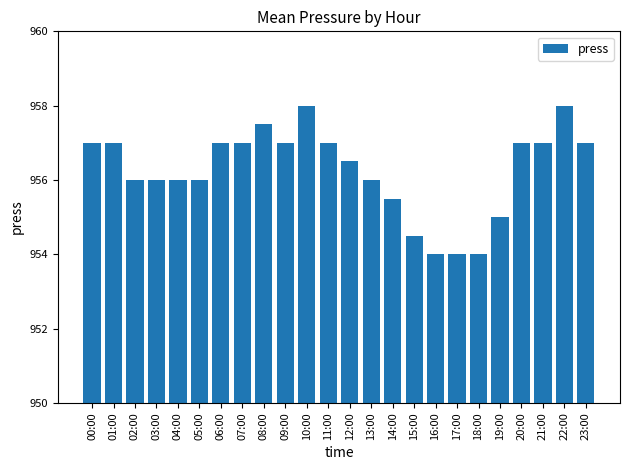

Is it true that the value at 02:00 is 956.0?

True